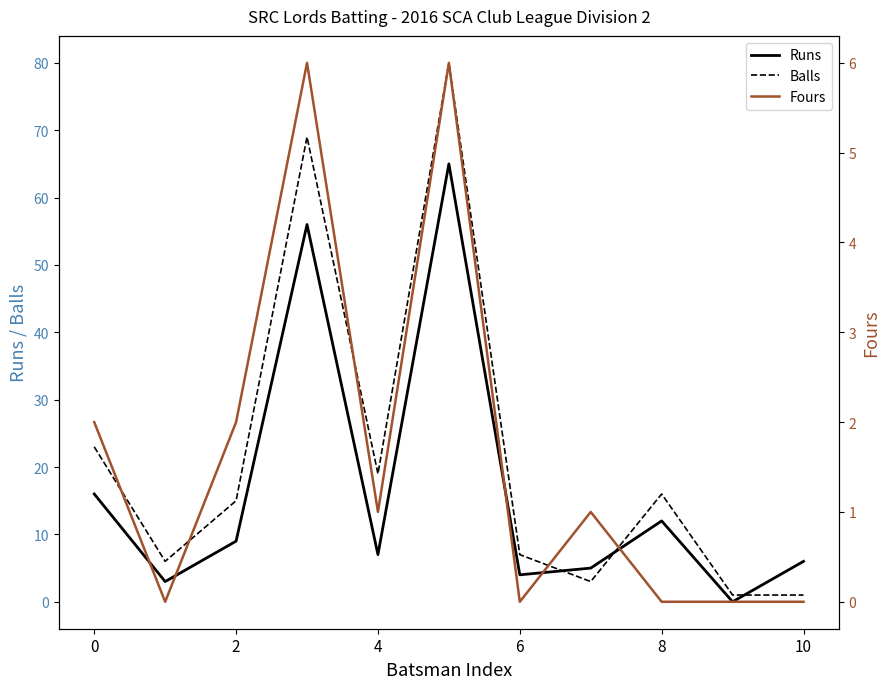

True or false: Runs has more than 1 points higher than both neighbors.

True